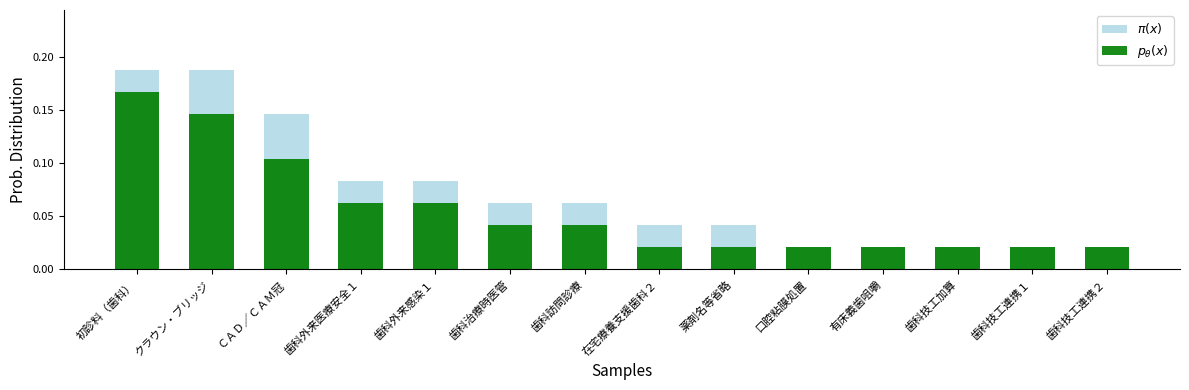

Where is $p_\theta(x)$ nearest to the value 0?

在宅療養支援歯科２